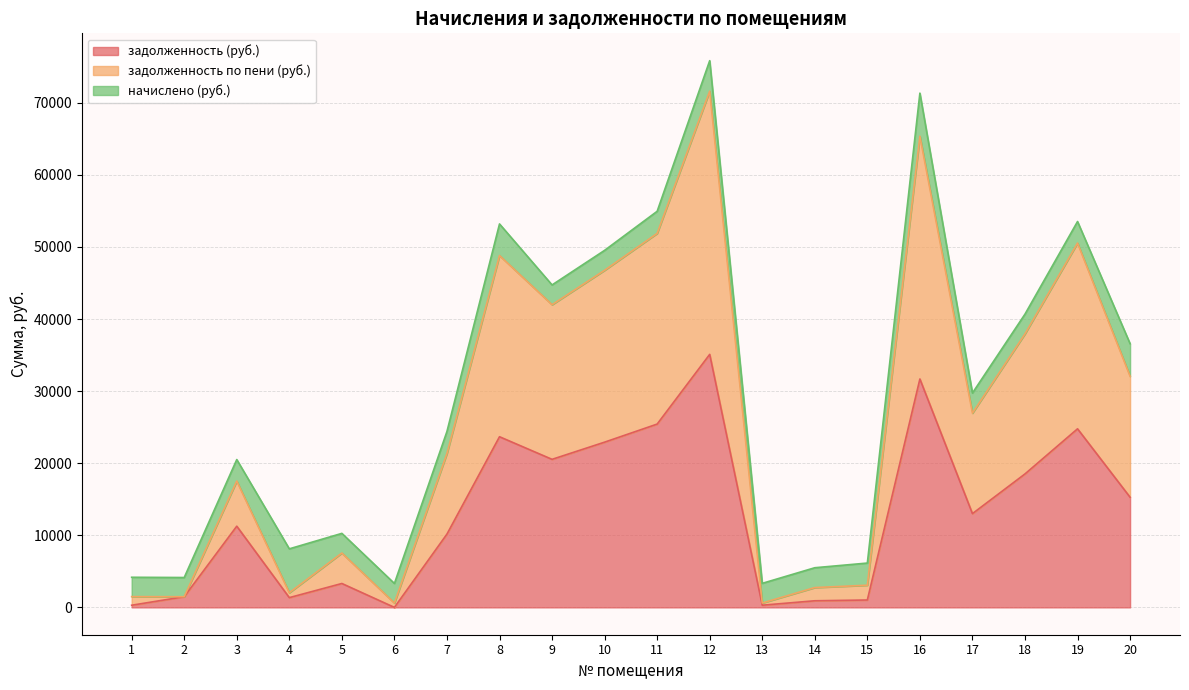

What is the maximum value for задолженность (руб.)?

35096.6